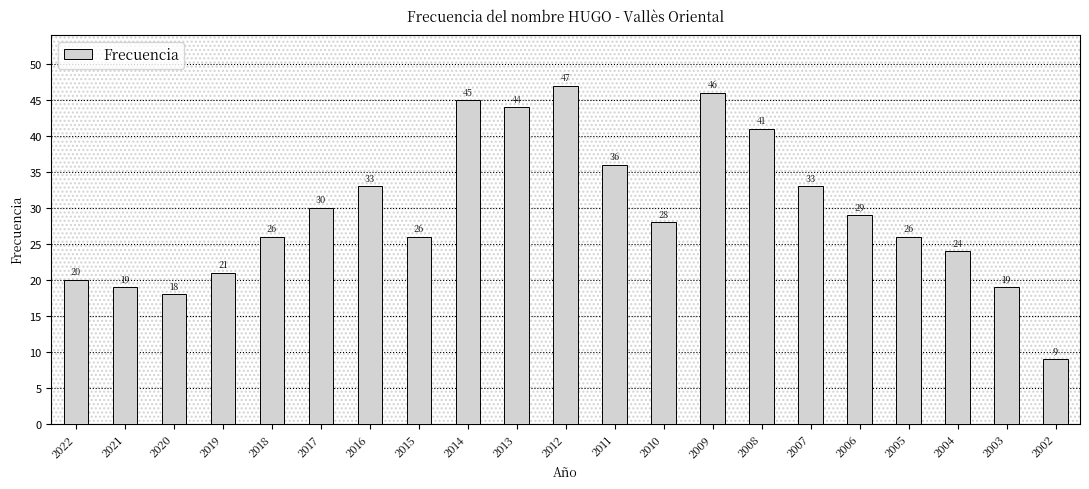

At which label is the value closest to 28?

2010